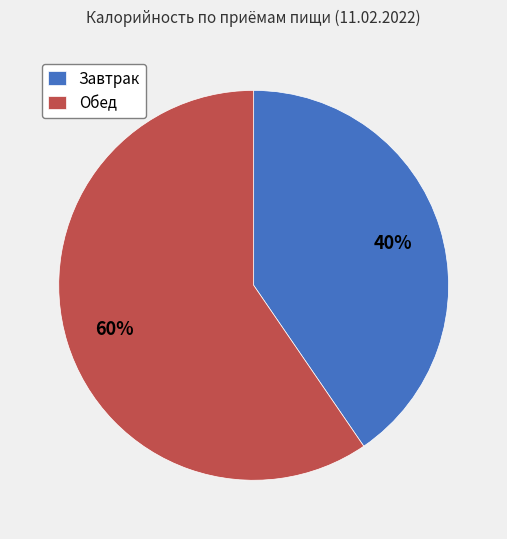

How many segments does this pie chart have?

2